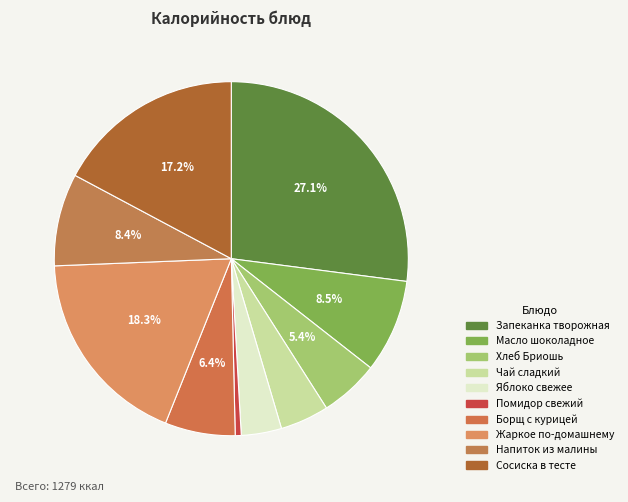

To the nearest percent, what is the difference between the largest and smallest slice percentages?

27%